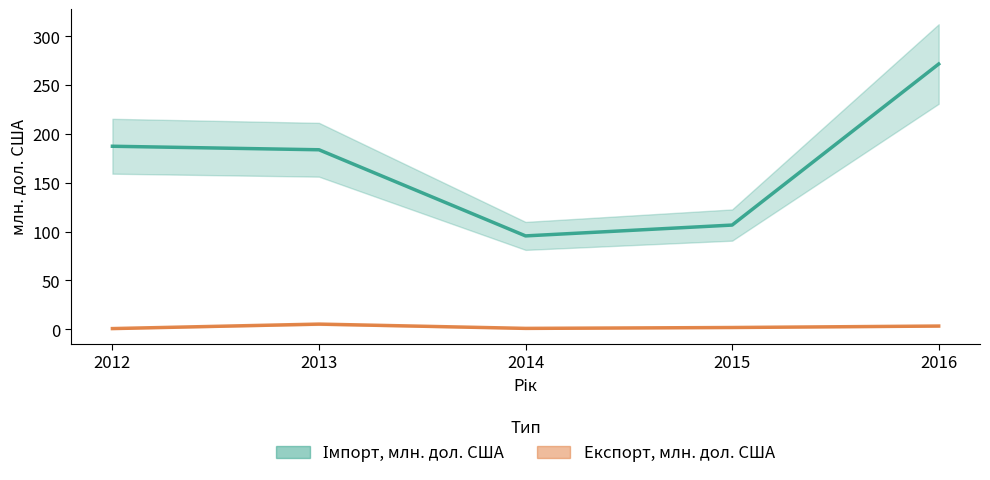

Which series has the widest spread of values?

Імпорт, млн. дол. США